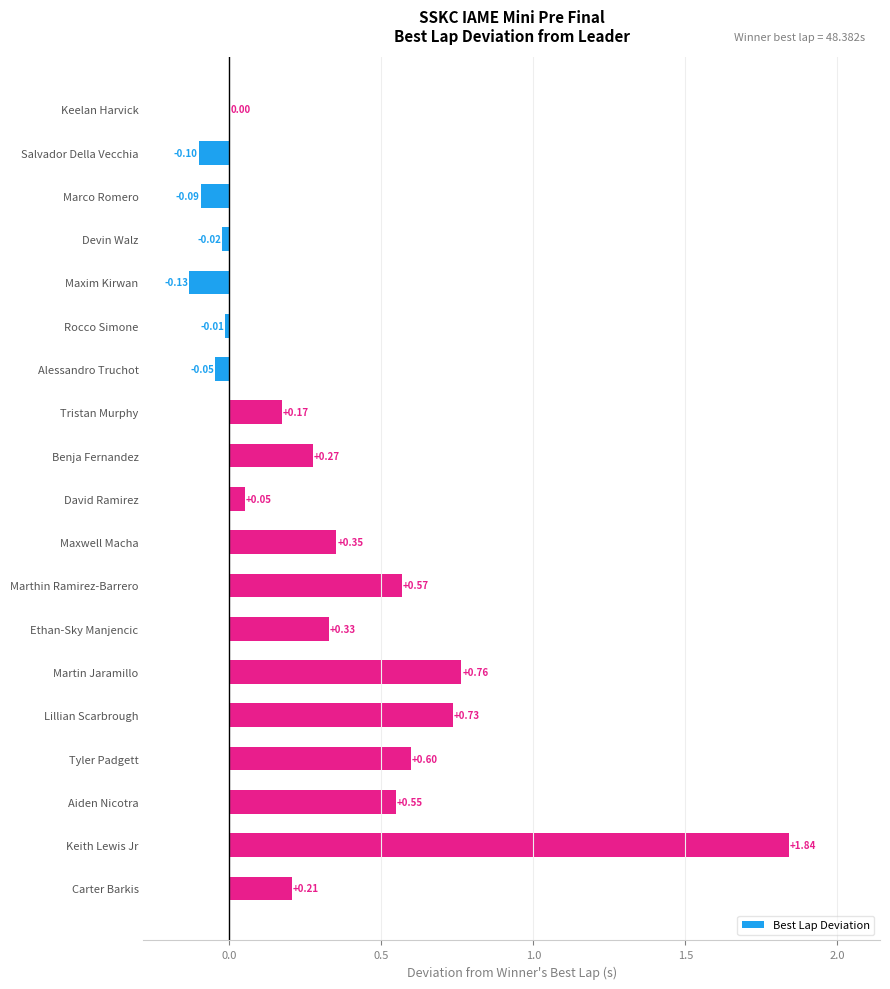

Where is the data nearest to the value 0?

Keelan Harvick